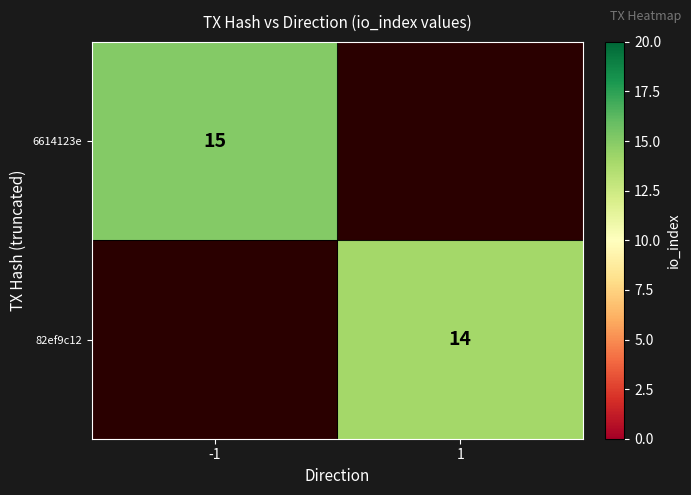

True or false: 82ef9c12 has a value of 14 at 1.

True